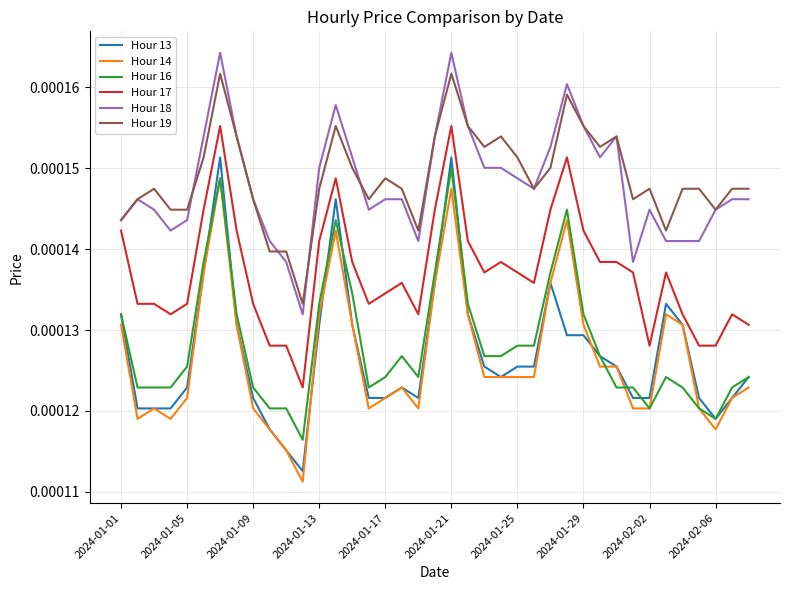

Does the chart display data point markers on the line(s)?

No